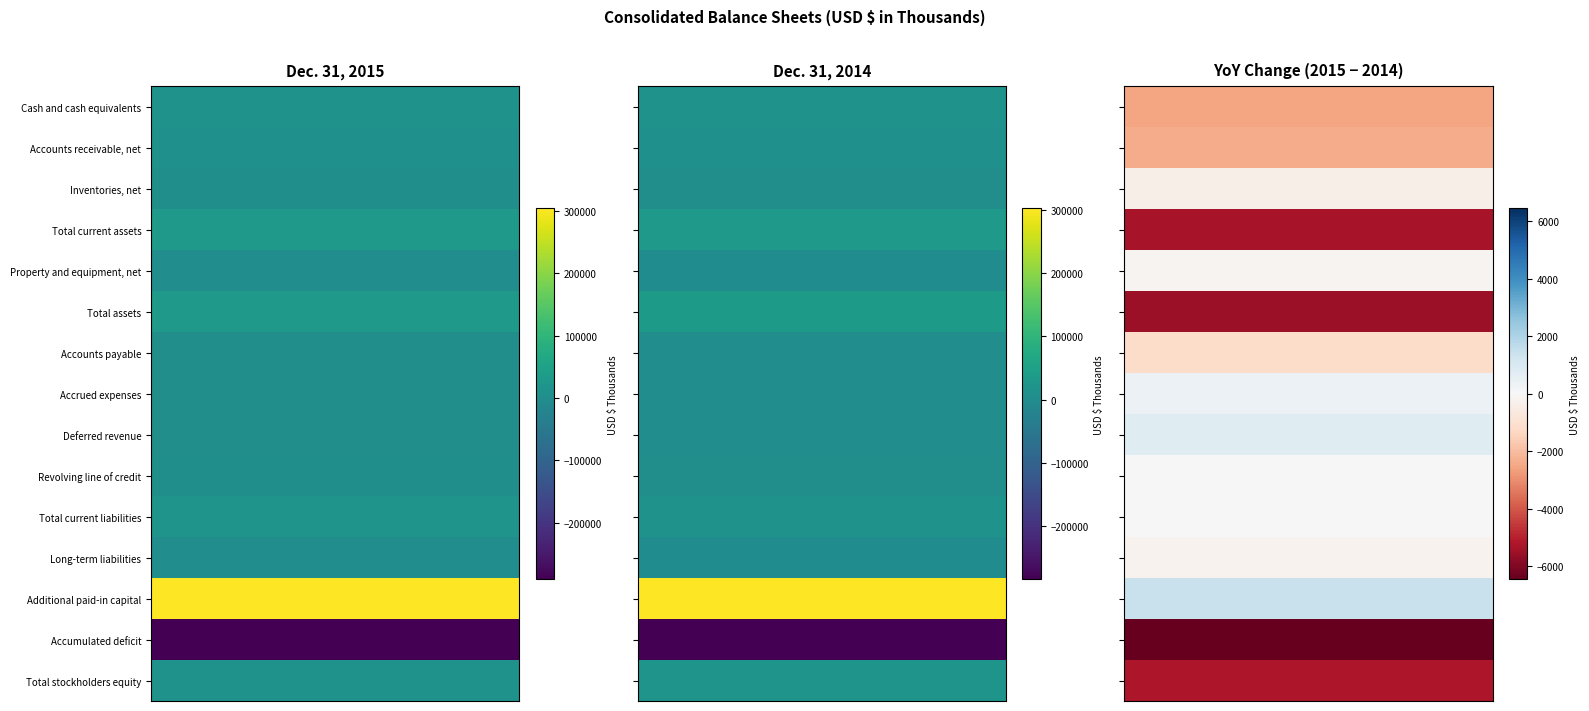

How many Property and equipment, net values are between 1914 and 2076?

2